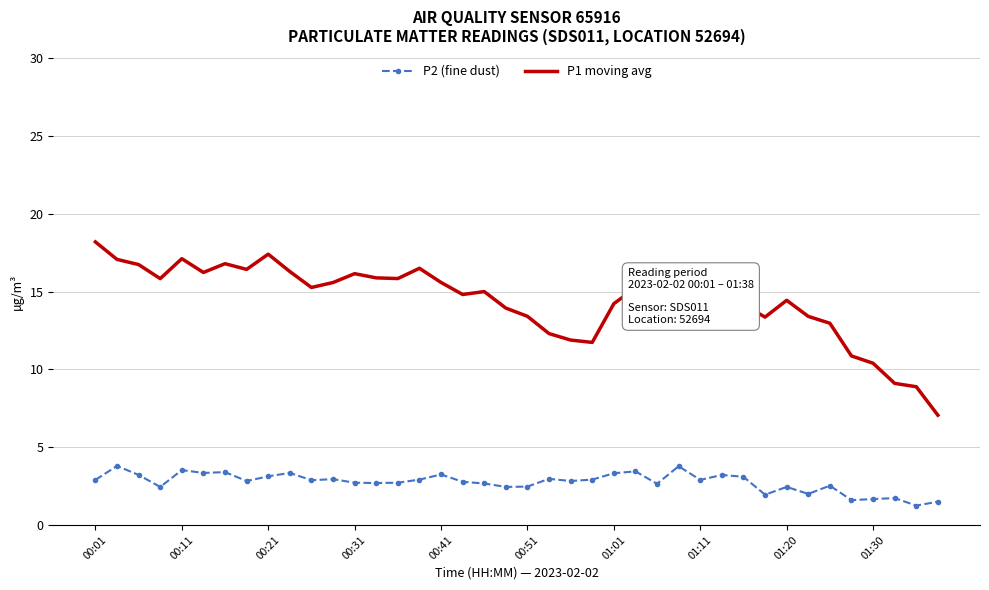

Which series has the largest range (max minus min)?

P1 moving avg